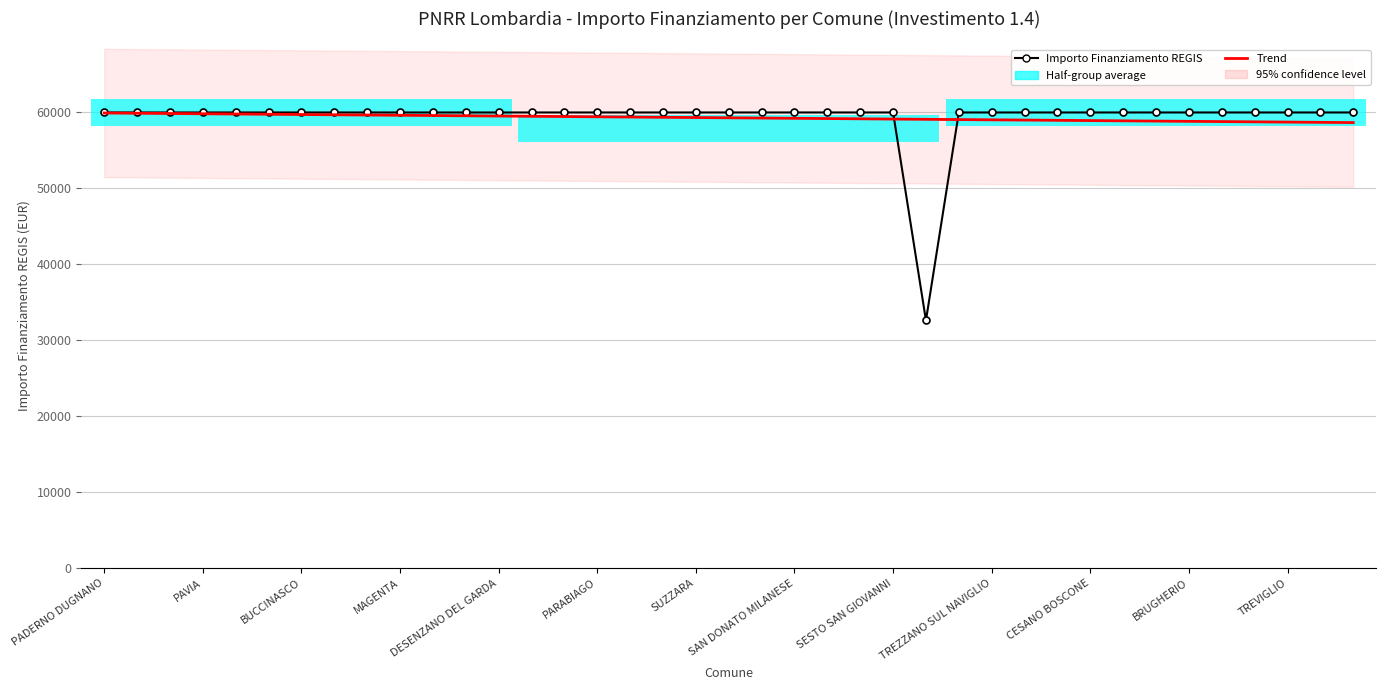

What is the difference between the maximum and minimum values in the Trend series?

1263.6